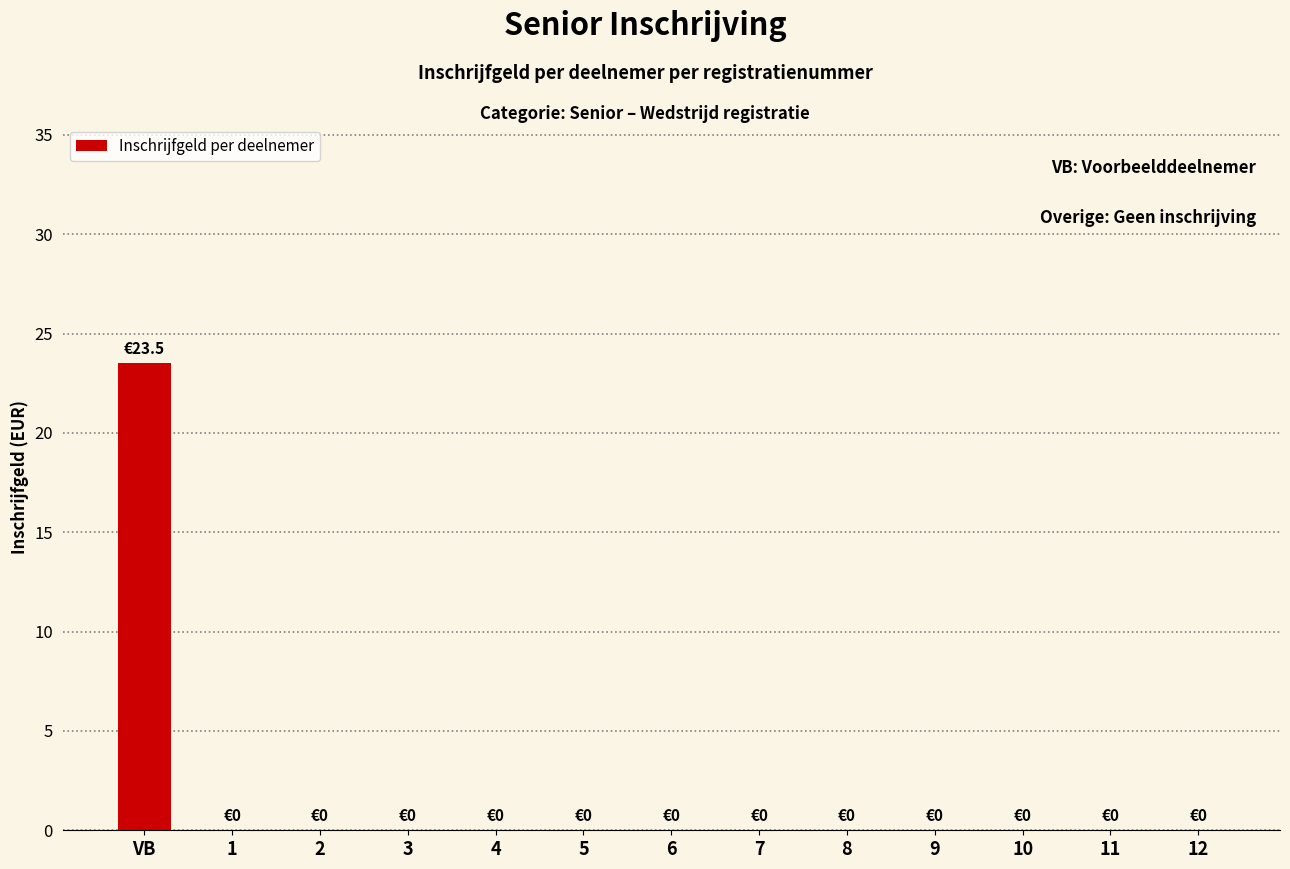

What is the average value?

1.8